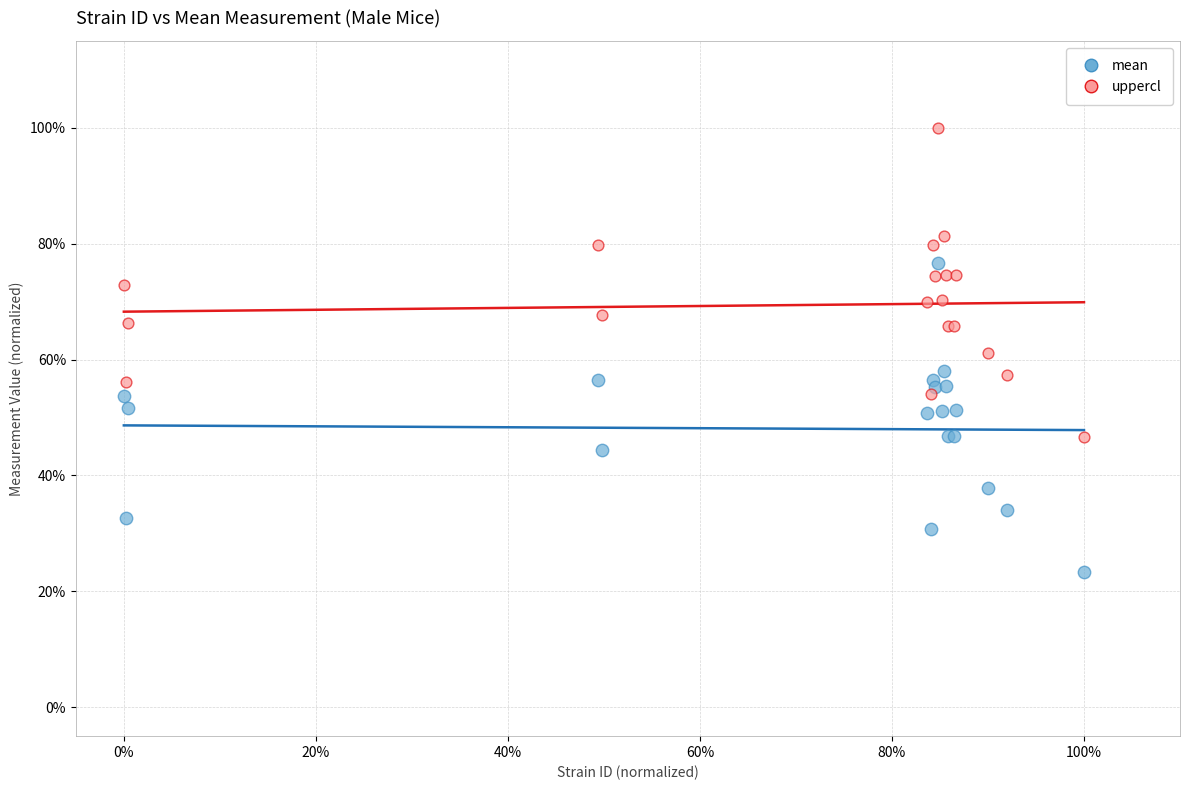

What are all the series names shown in the legend?

mean, uppercl